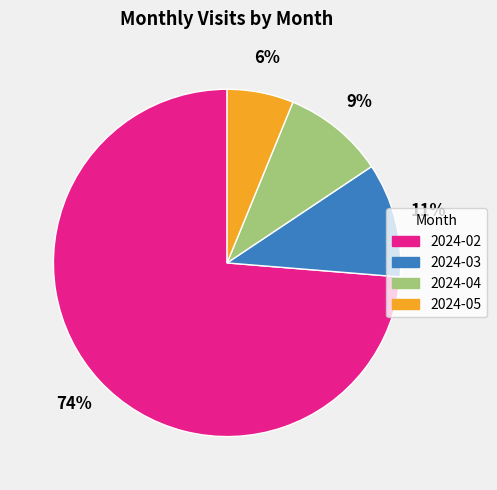

Which category accounts for the majority?

2024-02